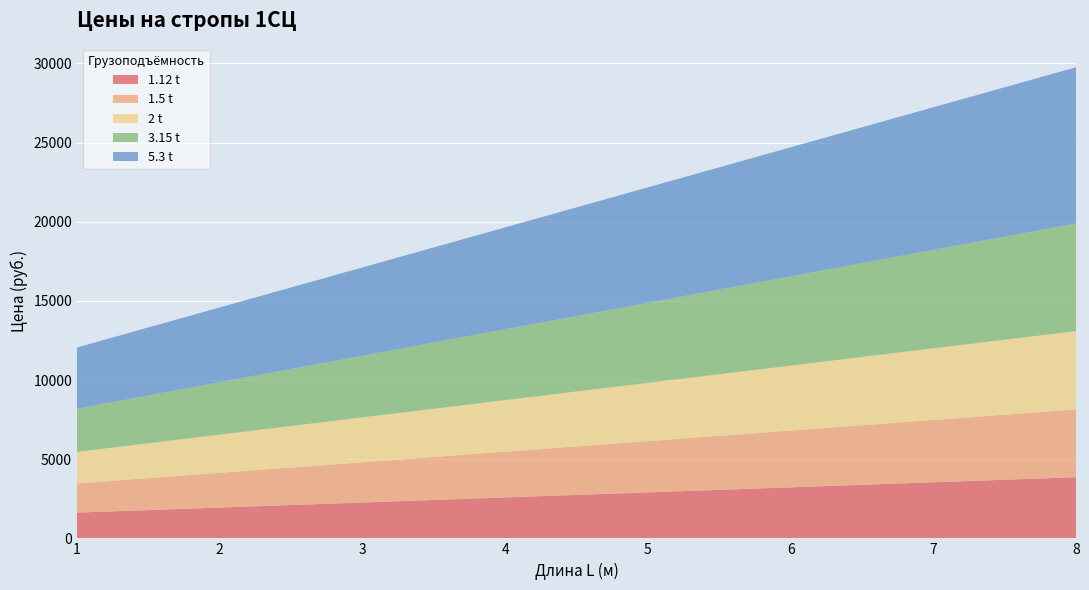

Reading right to left, extract all data points from this chart.

1.12 t: 3862	3543	3223	2904	2585	2265	1946	1626
1.5 t: 4283	3935	3586	3238	2889	2541	2193	1844
2 t: 4946	4524	4101	3679	3256	2834	2412	1989
3.15 t: 6795	6215	5634	5053	4472	3891	3311	2730
5.3 t: 9868	9010	8152	7294	6436	5578	4720	3862